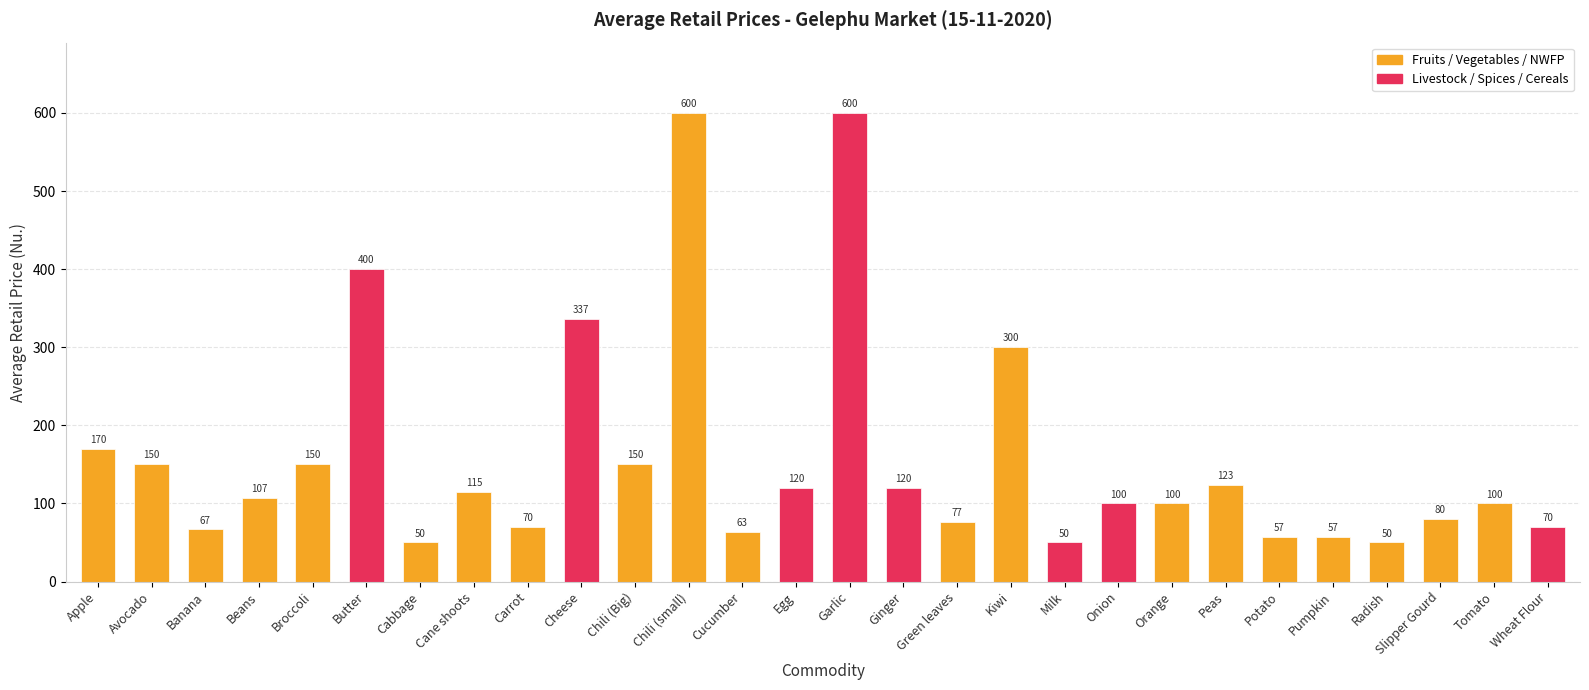

How many data points does each series have?

28